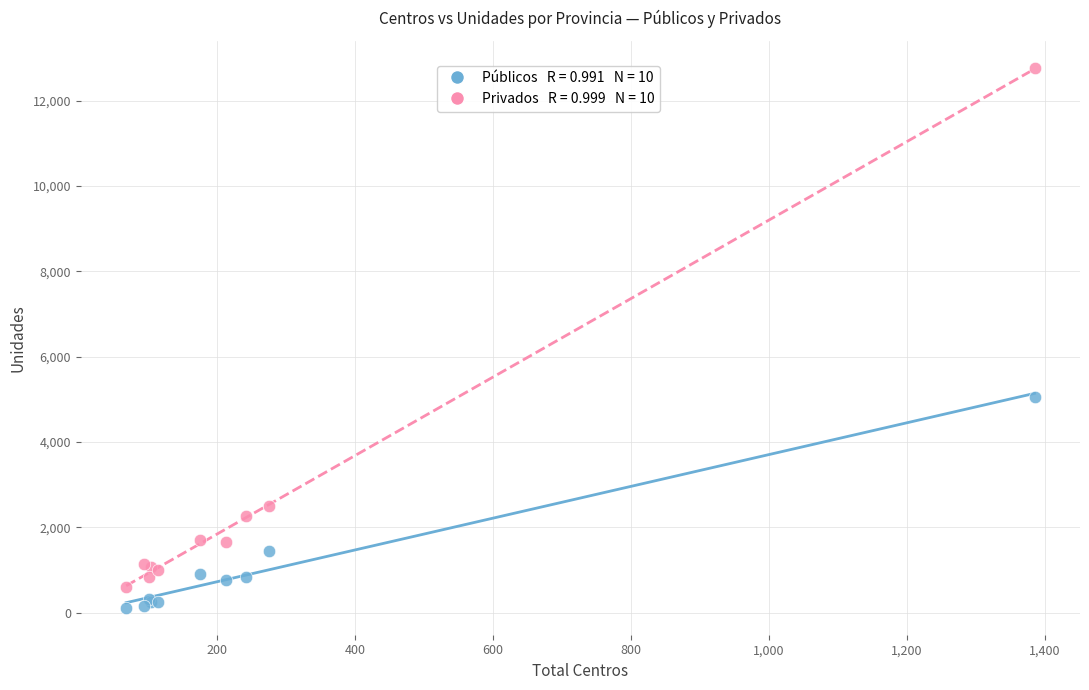

Across all series, what Y value is closest to 6443?

5066